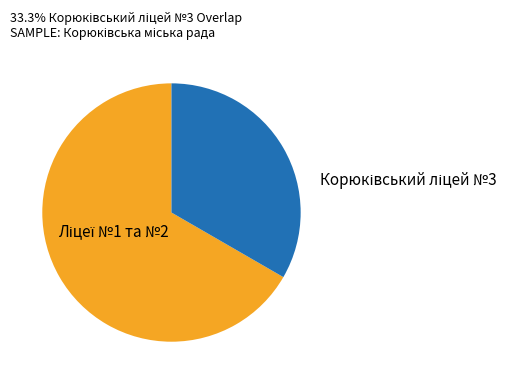

Is there a majority slice in this chart?

Yes